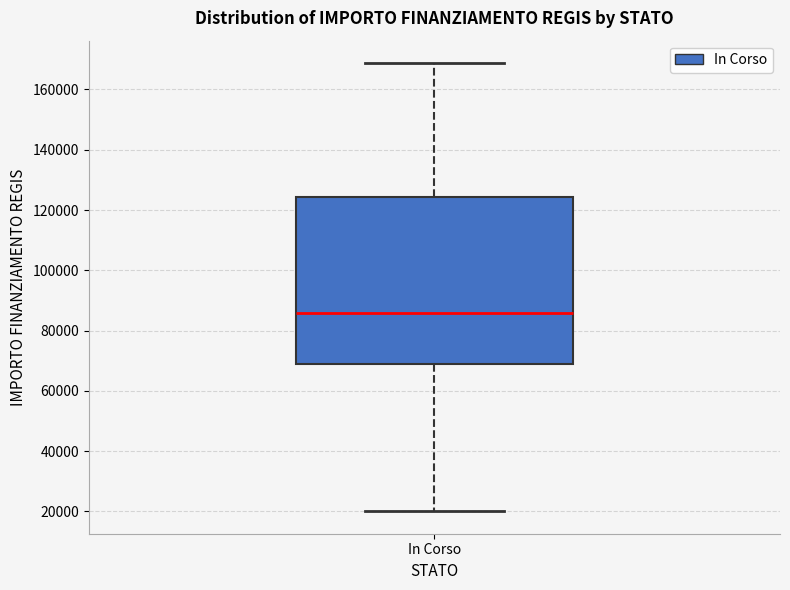

Where is the lower edge of the box for In Corso on the y-axis? The values are not printed on the chart, so give them approximately, as read against the axis.

68000